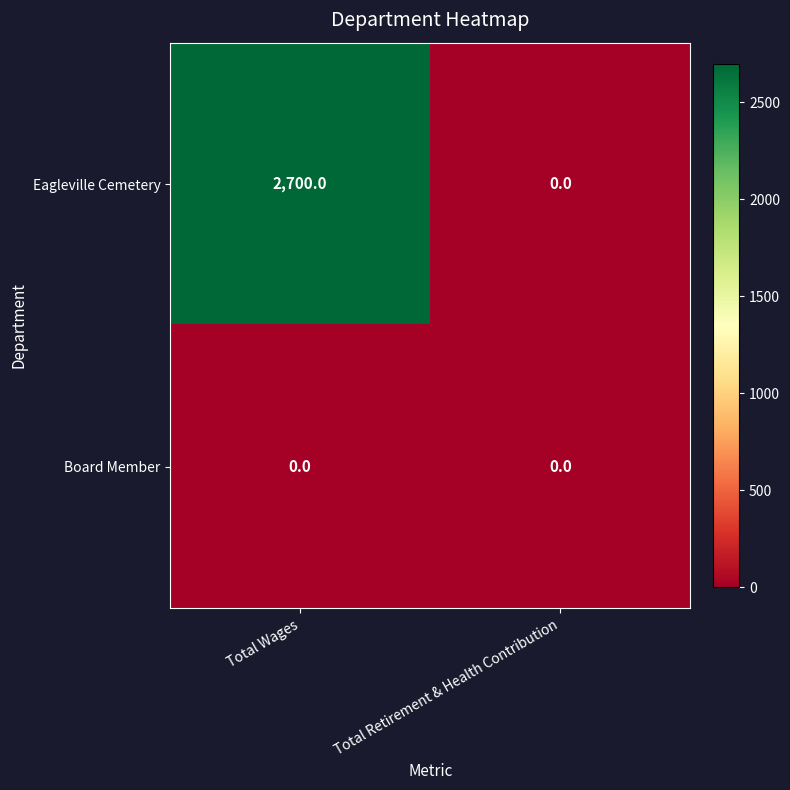

Reading right to left, what are all the values shown in this chart?

Eagleville Cemetery: 0	2700
Board Member: 0	0